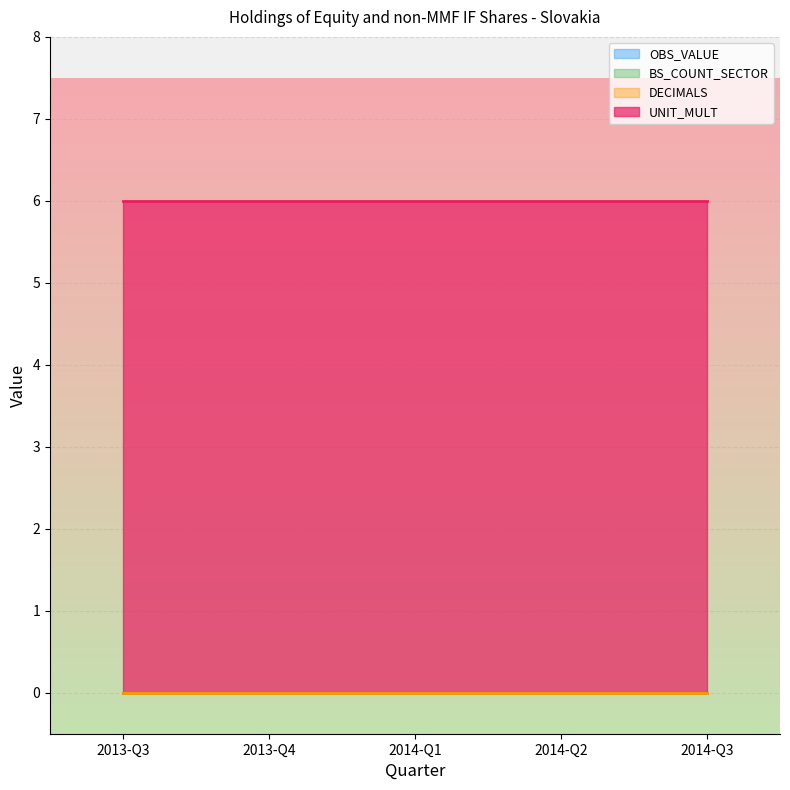

True or false: OBS_VALUE has more than 1 points higher than both neighbors.

False